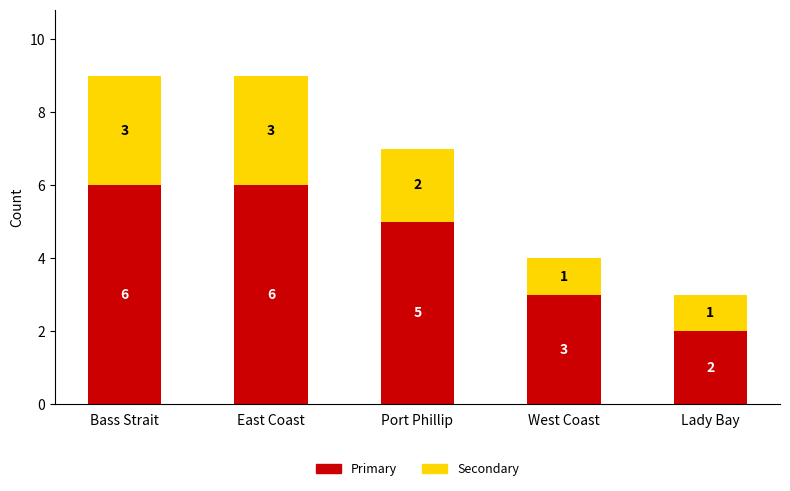

What is the total value across all series at Bass Strait?

9